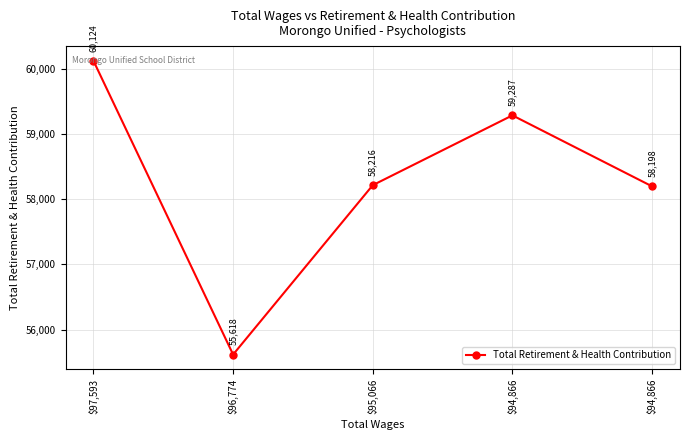

How many series are shown in this chart?

1